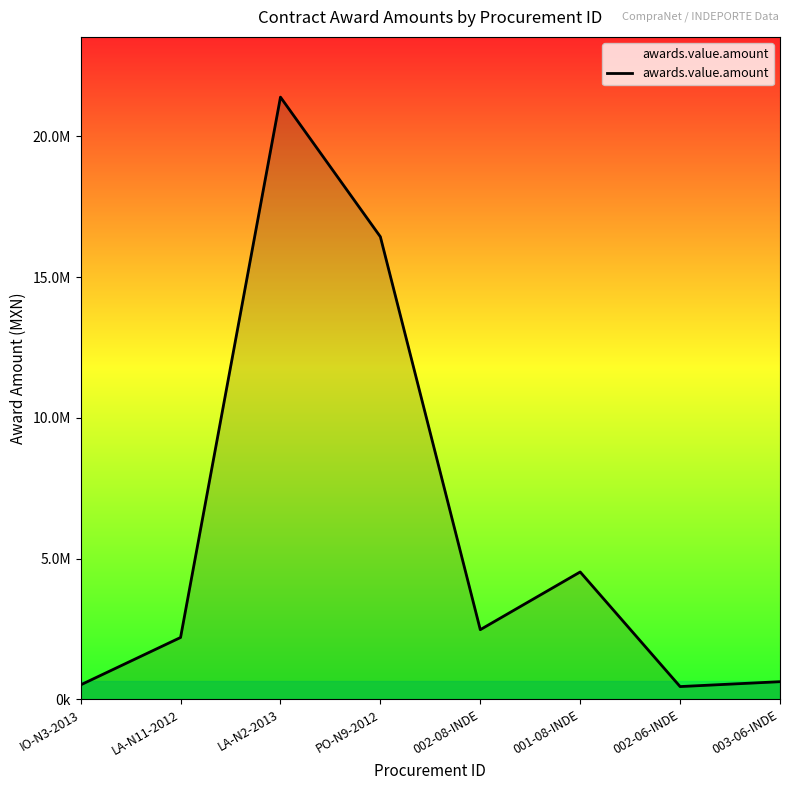

Does the chart have visible grid lines?

No